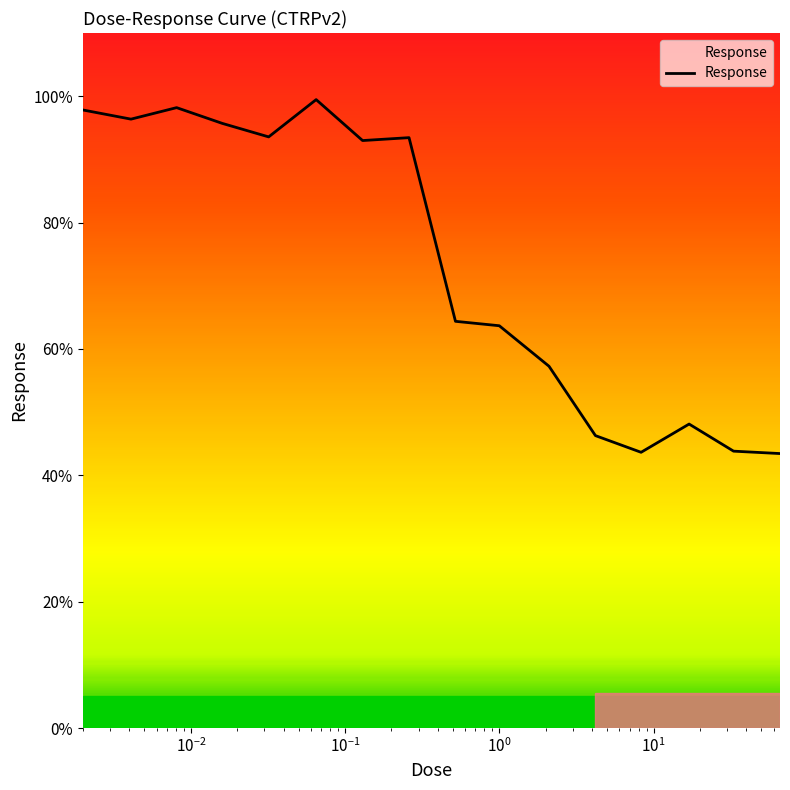

What is the smallest value displayed?

43.4